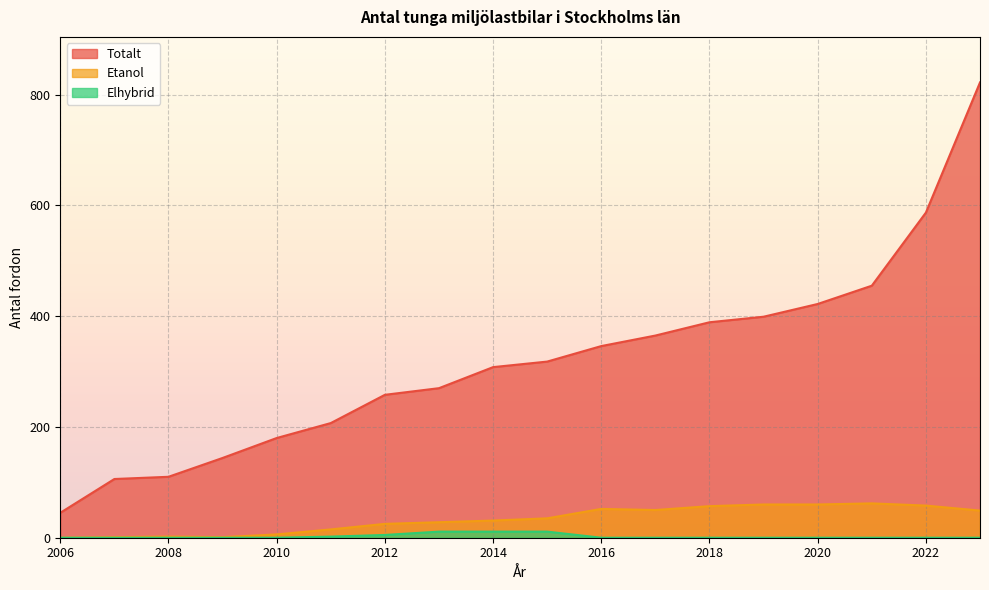

List the series in order of their peak value, highest first.

Totalt, Etanol, Elhybrid